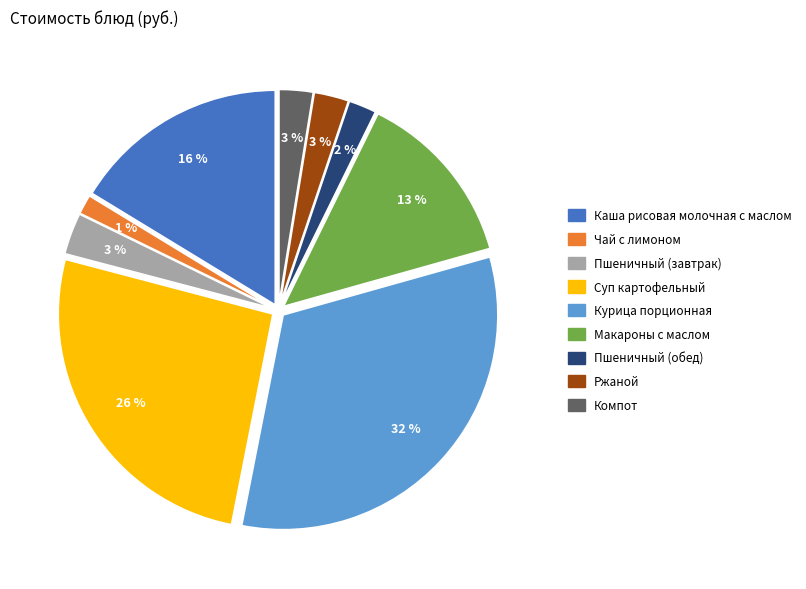

How many slices are in this pie chart?

9